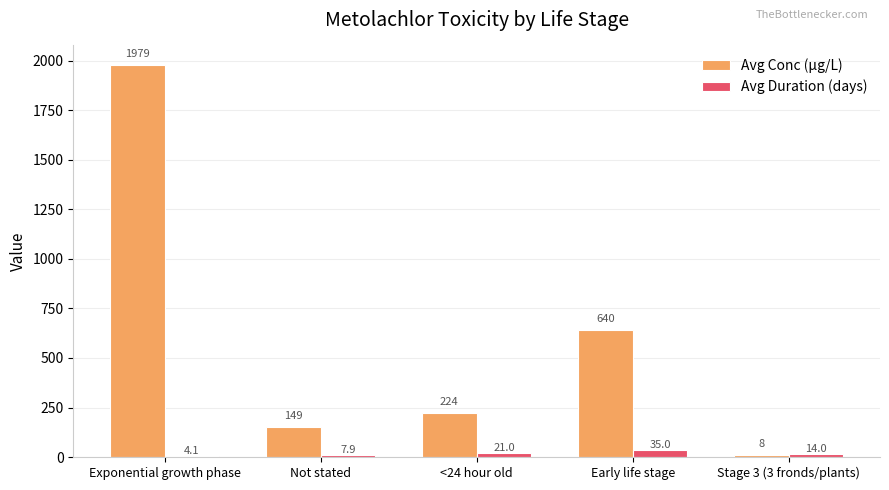

Which series changed the most between <24 hour old and Stage 3 (3 fronds/plants)?

Avg Conc (µg/L)